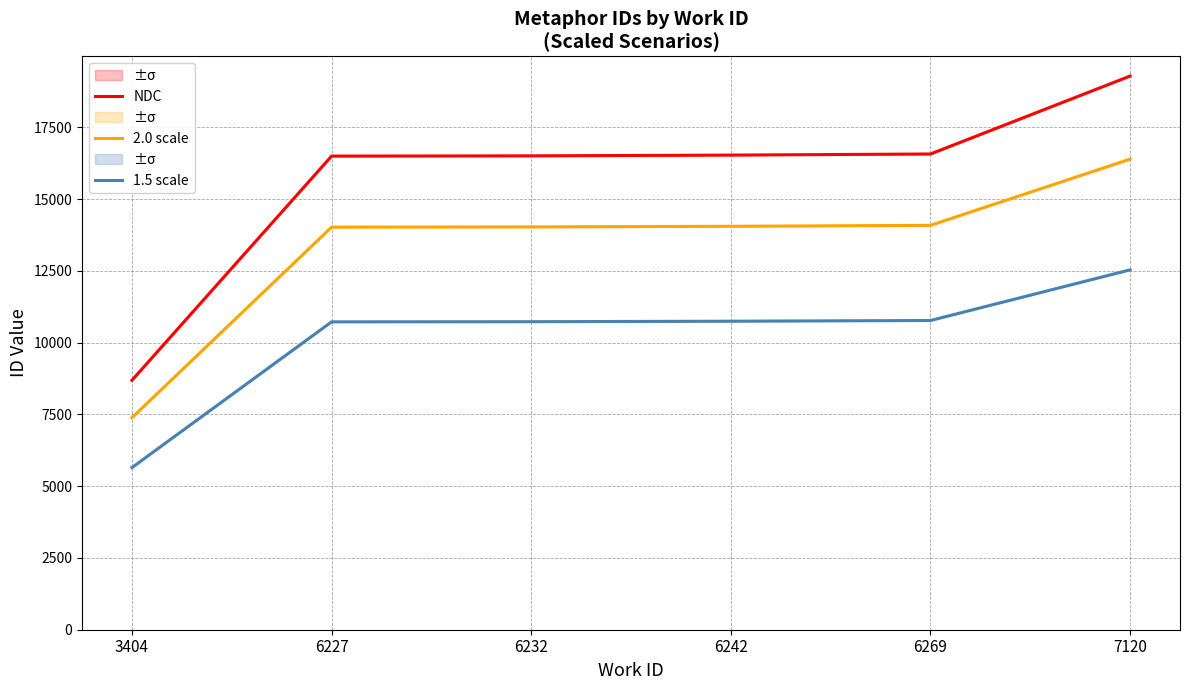

What is the spread (max minus min) of values at 6242?

5788.5